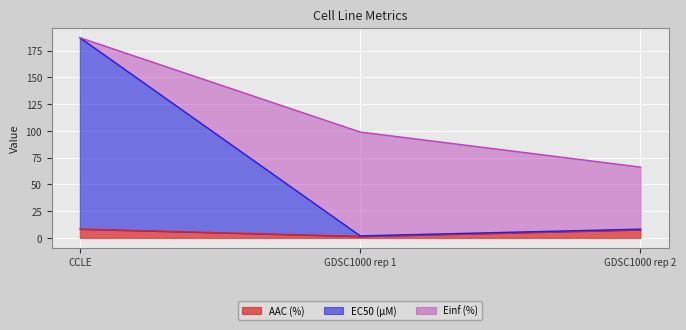

What is the label of the 2nd point from the left?

GDSC1000 rep 1